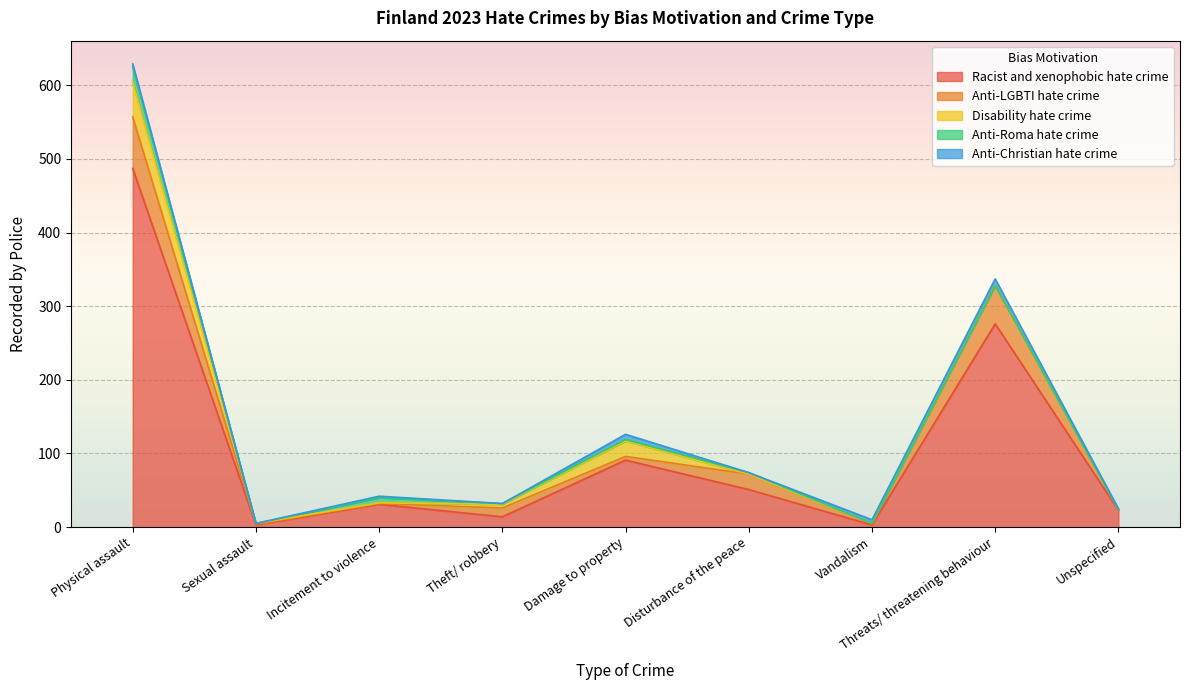

Reading left to right, what are all the values shown in this chart?

Racist and xenophobic hate crime: 487	3	31	14	91	51	3	276	23
Anti-LGBTI hate crime: 70	1	1	12	5	21	2	52	1
Disability hate crime: 47	1	1	5	21	0	0	0	0
Anti-Roma hate crime: 21	0	7	1	2	2	0	0	0
Anti-Christian hate crime: 4	0	2	0	7	0	5	9	1